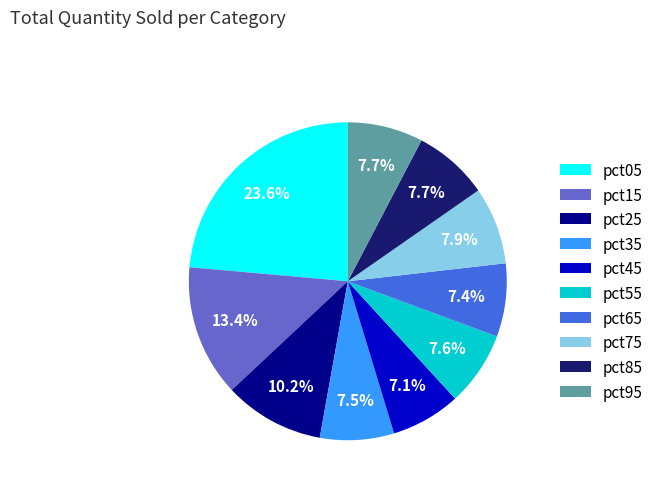

Which has a higher value, pct05 or pct35?

pct05